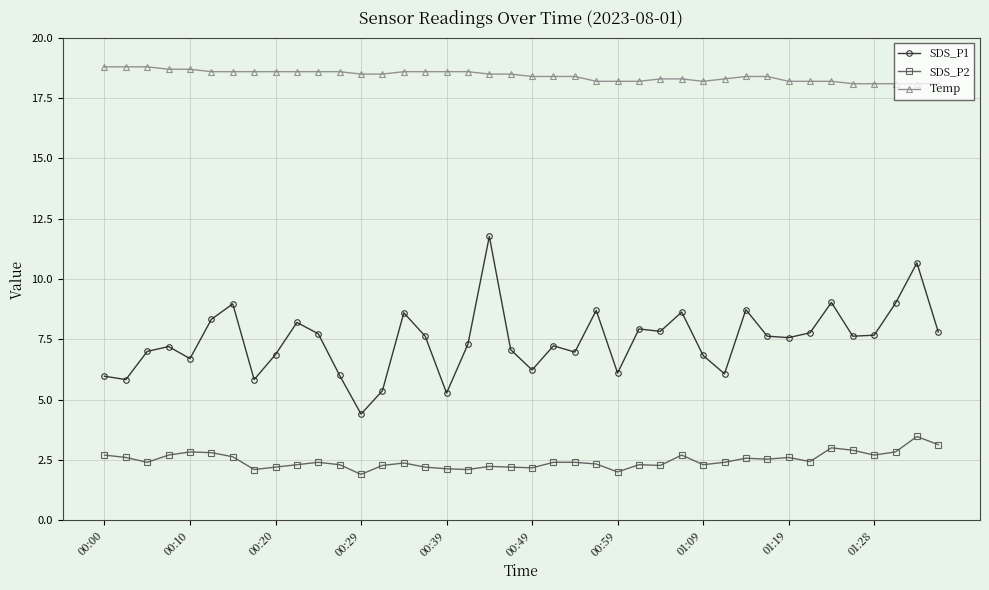

What is the value of the SDS_P2 point at the 16th from the left?

2.2